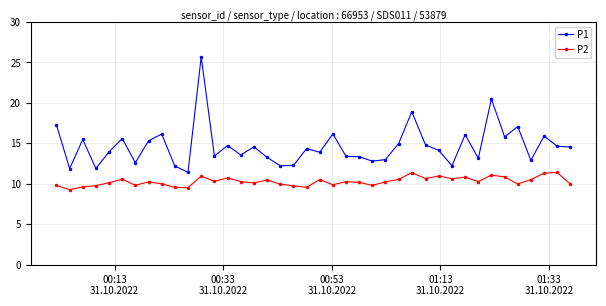

How many series are shown in this chart?

2